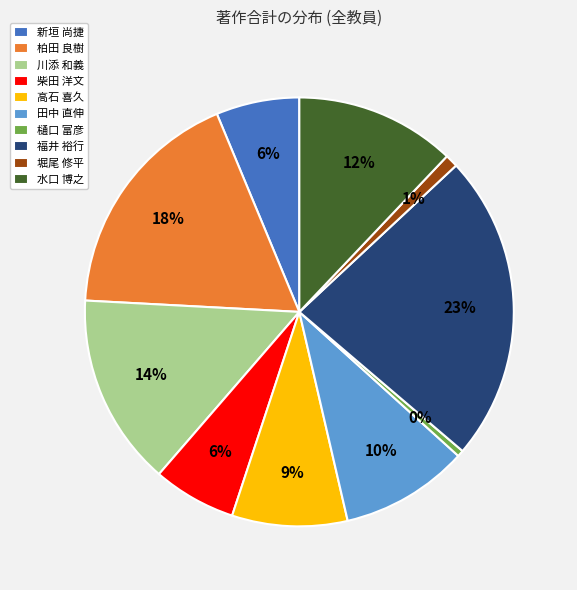

True or false: 高石 喜久 accounts for 9% of the total.

True